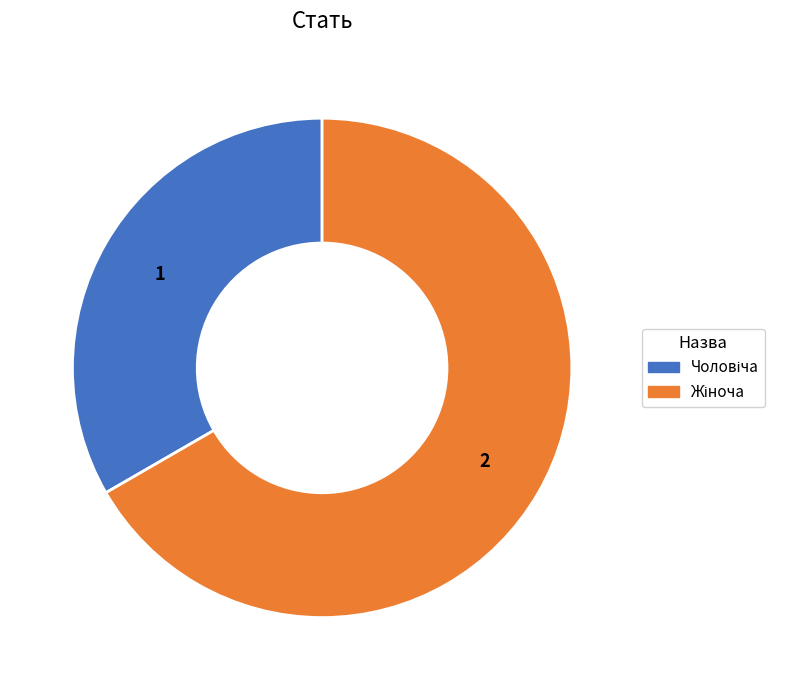

Is there a majority slice in this chart?

Yes